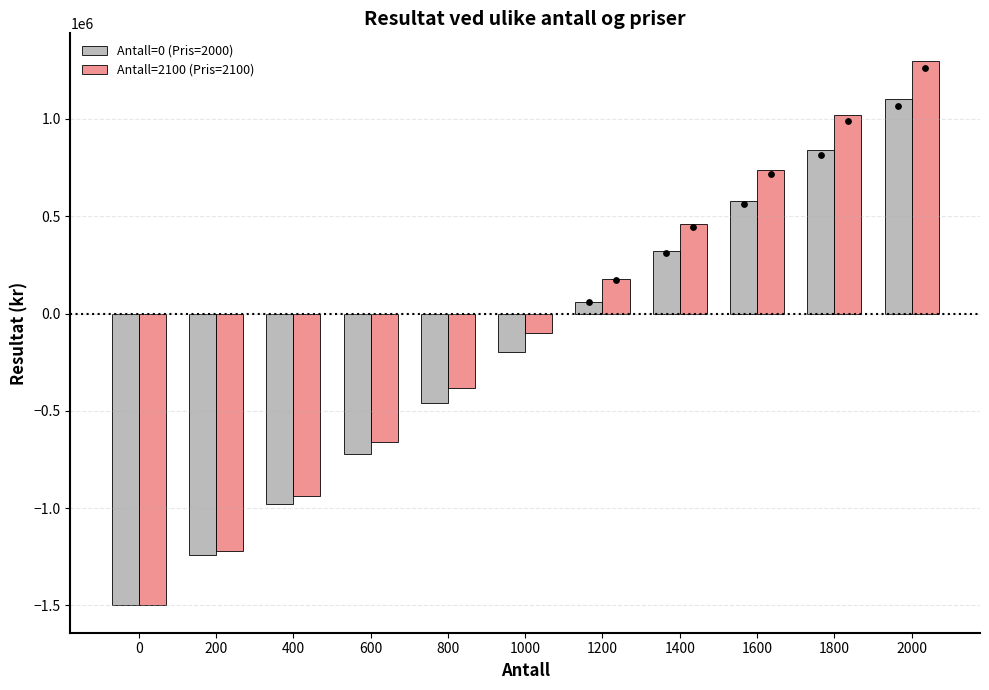

Which series contains the lowest Y value?

Antall=0 (Pris=2000)